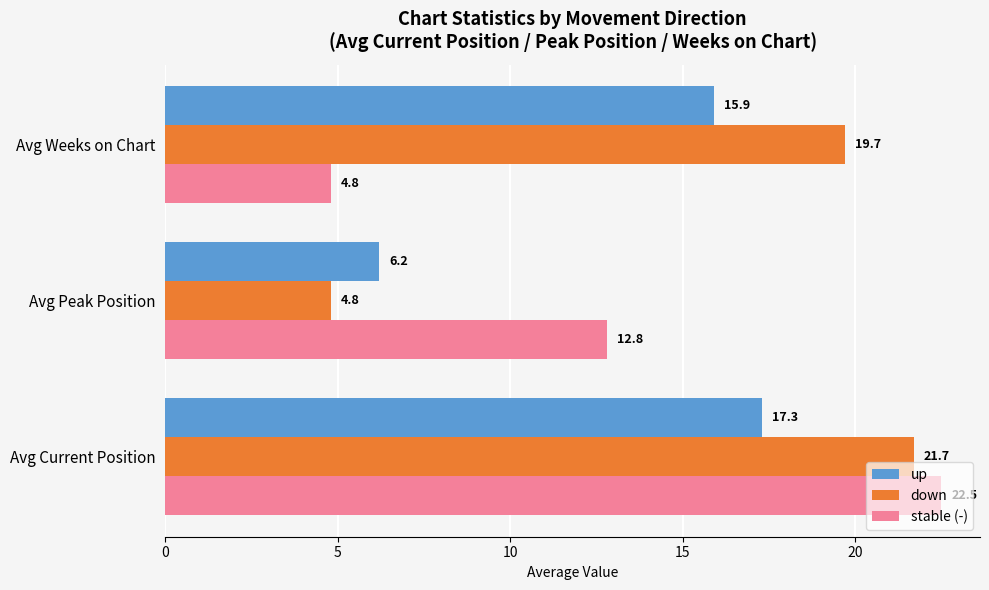

What is the difference between the maximum and minimum values in the down series?

16.9